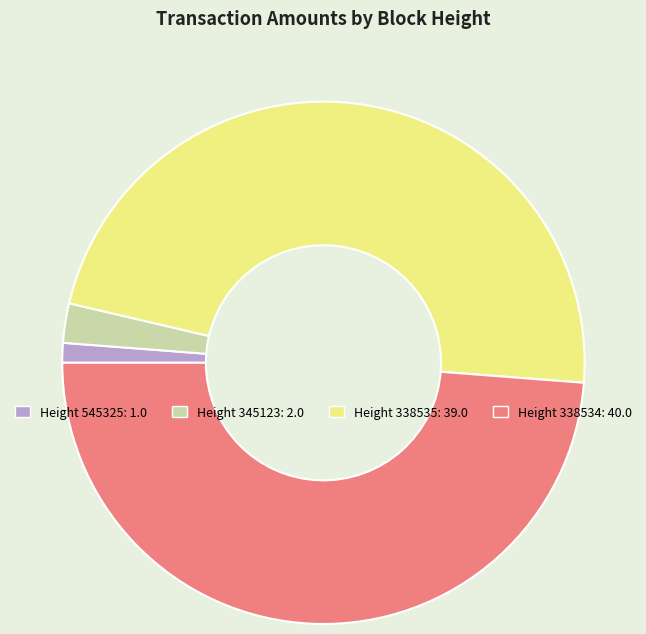

How many slices are in this pie chart?

4